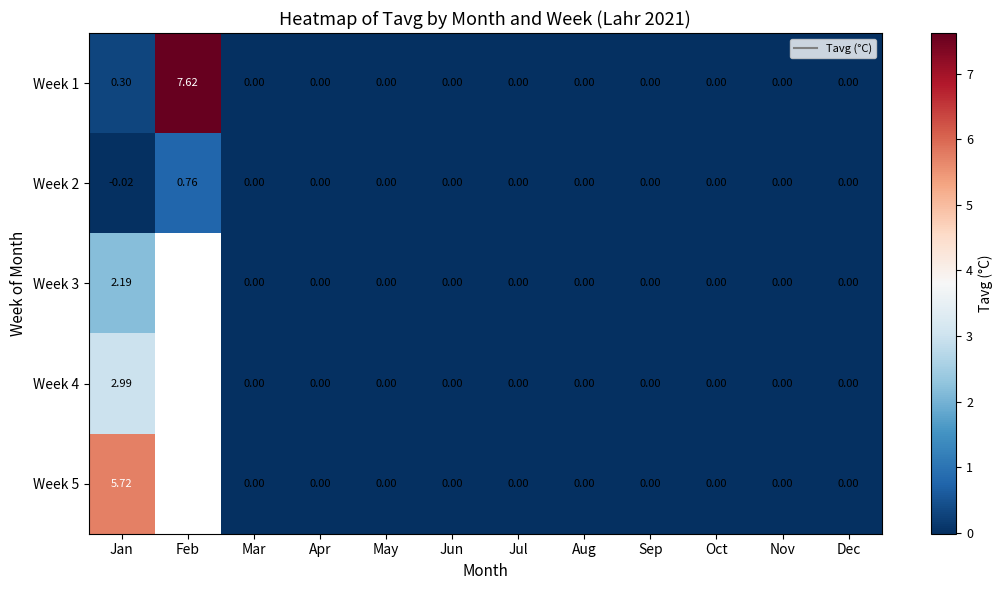

At which label is Week 5 closest to 2?

Mar